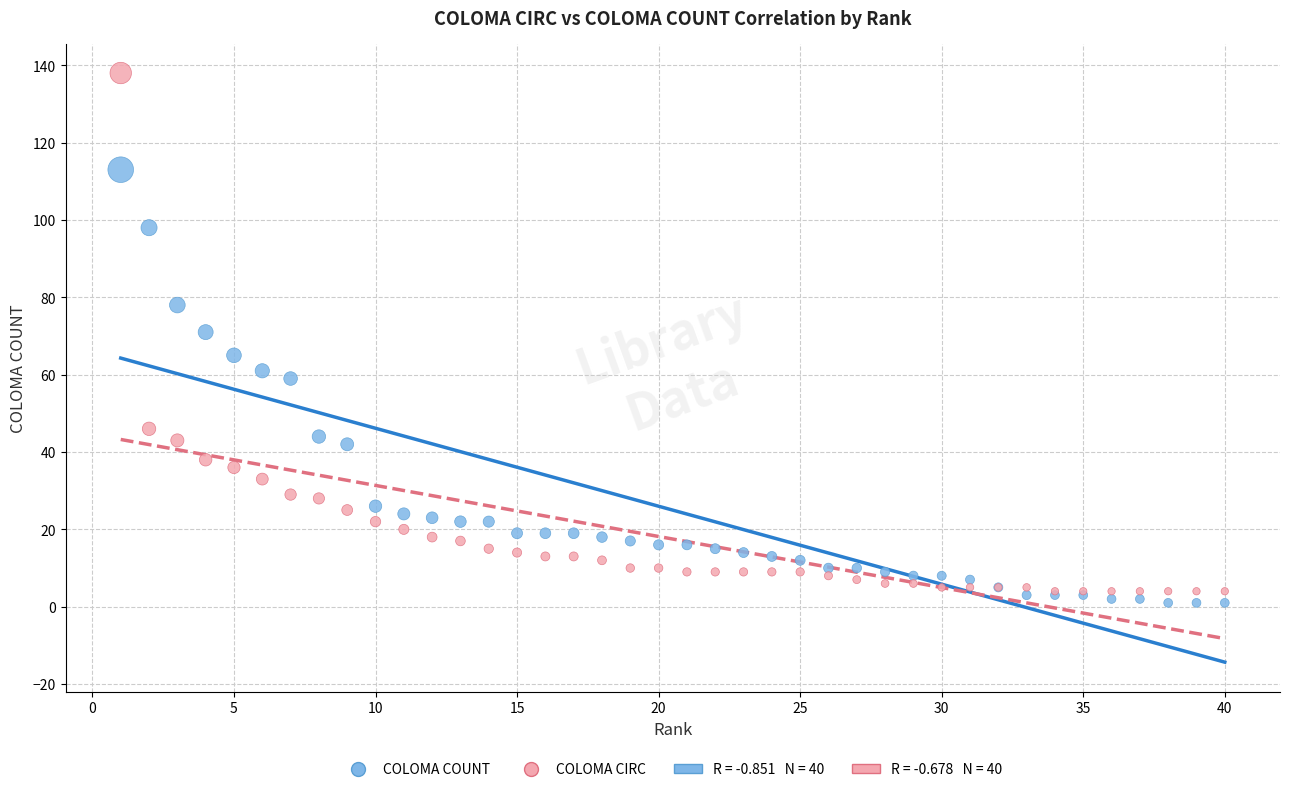

Which series reaches the maximum Y coordinate?

COLOMA CIRC